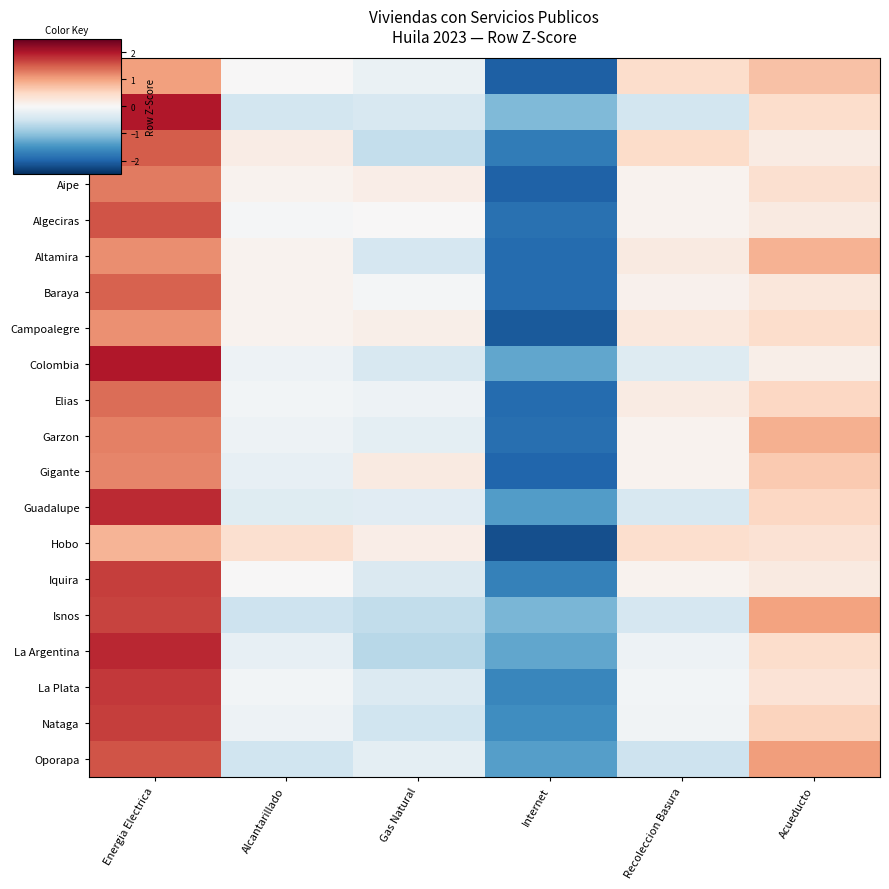

Reading left to right, extract all data points from this chart.

Neiva: Energia Electrica=1.0	Alcantarillado=0.0	Gas Natural=-0.2	Internet=-2.0	Recoleccion Basura=0.4	Acueducto=0.7
Acevedo: Energia Electrica=2.0	Alcantarillado=-0.5	Gas Natural=-0.4	Internet=-1.1	Recoleccion Basura=-0.5	Acueducto=0.4
Agrado: Energia Electrica=1.5	Alcantarillado=0.2	Gas Natural=-0.6	Internet=-1.7	Recoleccion Basura=0.5	Acueducto=0.2
Aipe: Energia Electrica=1.3	Alcantarillado=0.1	Gas Natural=0.2	Internet=-2.0	Recoleccion Basura=0.1	Acueducto=0.4
Algeciras: Energia Electrica=1.6	Alcantarillado=-0.0	Gas Natural=0.0	Internet=-1.9	Recoleccion Basura=0.1	Acueducto=0.2
Altamira: Energia Electrica=1.2	Alcantarillado=0.1	Gas Natural=-0.4	Internet=-1.9	Recoleccion Basura=0.2	Acueducto=0.9
Baraya: Energia Electrica=1.5	Alcantarillado=0.1	Gas Natural=-0.0	Internet=-1.9	Recoleccion Basura=0.1	Acueducto=0.3
Campoalegre: Energia Electrica=1.1	Alcantarillado=0.1	Gas Natural=0.2	Internet=-2.1	Recoleccion Basura=0.3	Acueducto=0.4
Colombia: Energia Electrica=2.0	Alcantarillado=-0.1	Gas Natural=-0.4	Internet=-1.3	Recoleccion Basura=-0.3	Acueducto=0.2
Elias: Energia Electrica=1.4	Alcantarillado=-0.1	Gas Natural=-0.1	Internet=-1.9	Recoleccion Basura=0.2	Acueducto=0.5
Garzon: Energia Electrica=1.3	Alcantarillado=-0.1	Gas Natural=-0.2	Internet=-1.9	Recoleccion Basura=0.1	Acueducto=0.9
Gigante: Energia Electrica=1.2	Alcantarillado=-0.2	Gas Natural=0.2	Internet=-2.0	Recoleccion Basura=0.1	Acueducto=0.7
Guadalupe: Energia Electrica=1.9	Alcantarillado=-0.3	Gas Natural=-0.3	Internet=-1.4	Recoleccion Basura=-0.4	Acueducto=0.5
Hobo: Energia Electrica=0.8	Alcantarillado=0.4	Gas Natural=0.2	Internet=-2.2	Recoleccion Basura=0.4	Acueducto=0.4
Iquira: Energia Electrica=1.7	Alcantarillado=0.0	Gas Natural=-0.4	Internet=-1.7	Recoleccion Basura=0.1	Acueducto=0.2
Isnos: Energia Electrica=1.7	Alcantarillado=-0.5	Gas Natural=-0.6	Internet=-1.1	Recoleccion Basura=-0.4	Acueducto=1.0
La Argentina: Energia Electrica=1.9	Alcantarillado=-0.2	Gas Natural=-0.7	Internet=-1.3	Recoleccion Basura=-0.1	Acueducto=0.4
La Plata: Energia Electrica=1.8	Alcantarillado=-0.1	Gas Natural=-0.3	Internet=-1.6	Recoleccion Basura=-0.1	Acueducto=0.3
Nataga: Energia Electrica=1.7	Alcantarillado=-0.1	Gas Natural=-0.5	Internet=-1.6	Recoleccion Basura=-0.1	Acueducto=0.6
Oporapa: Energia Electrica=1.6	Alcantarillado=-0.5	Gas Natural=-0.2	Internet=-1.4	Recoleccion Basura=-0.5	Acueducto=1.1